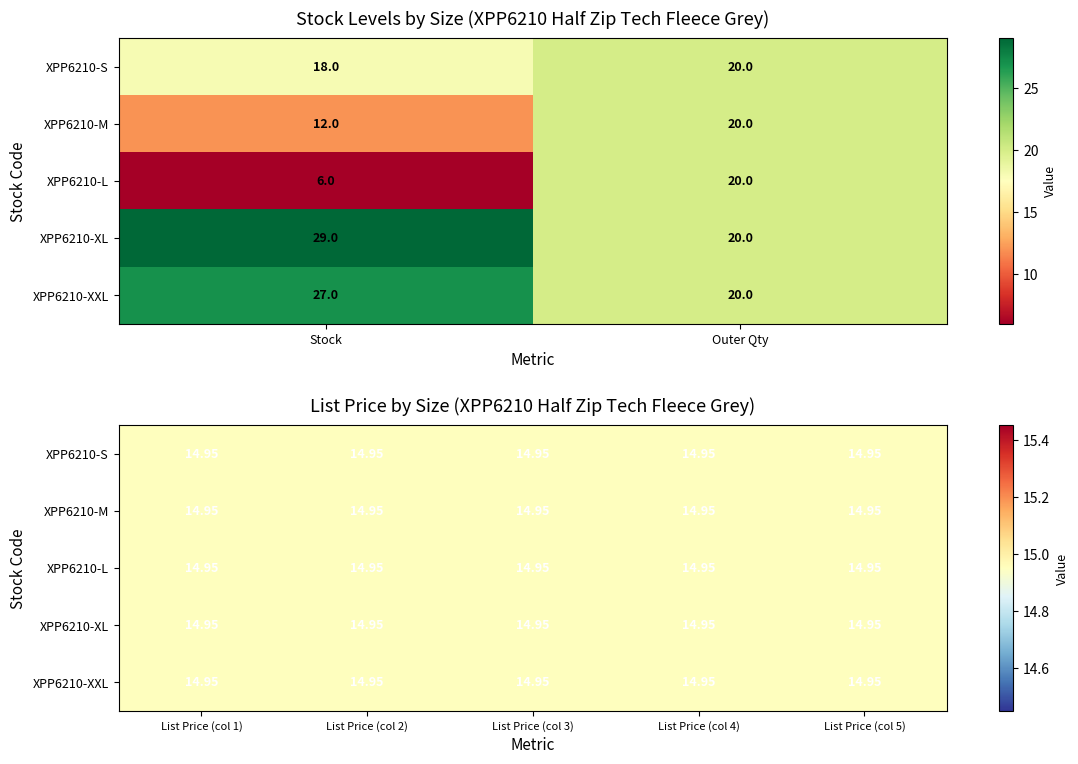

List the labels in order of XPP6210-M value, smallest first.

2, 4, 0, 1, 3